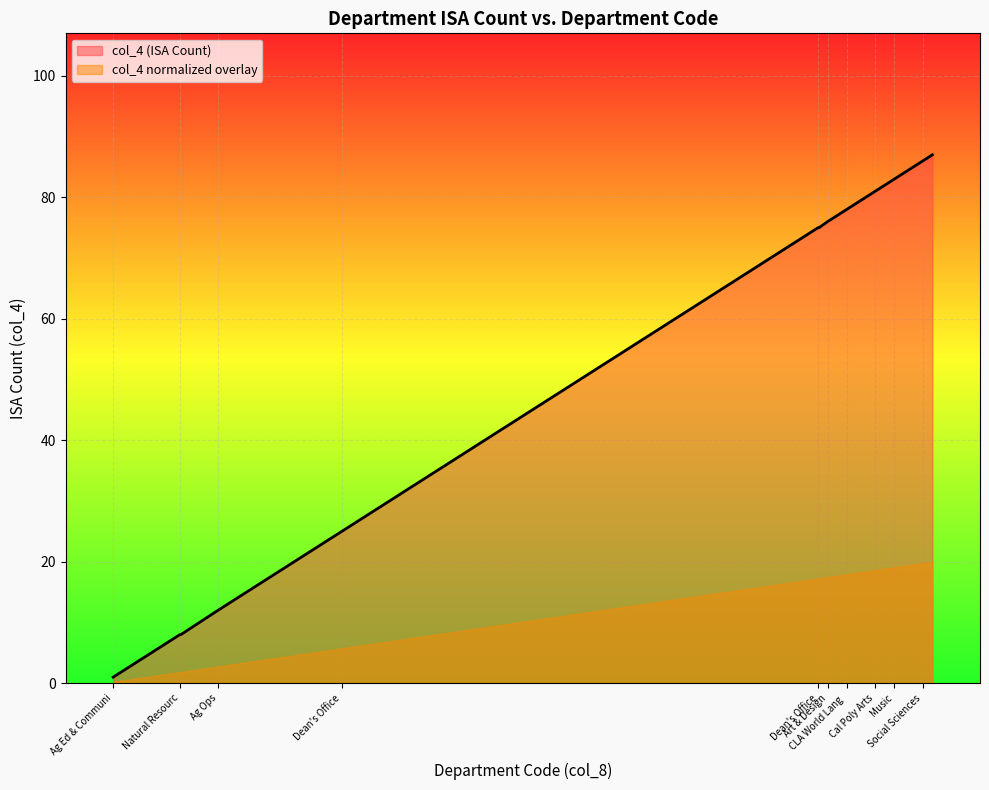

What is the greatest value displayed?

87.0